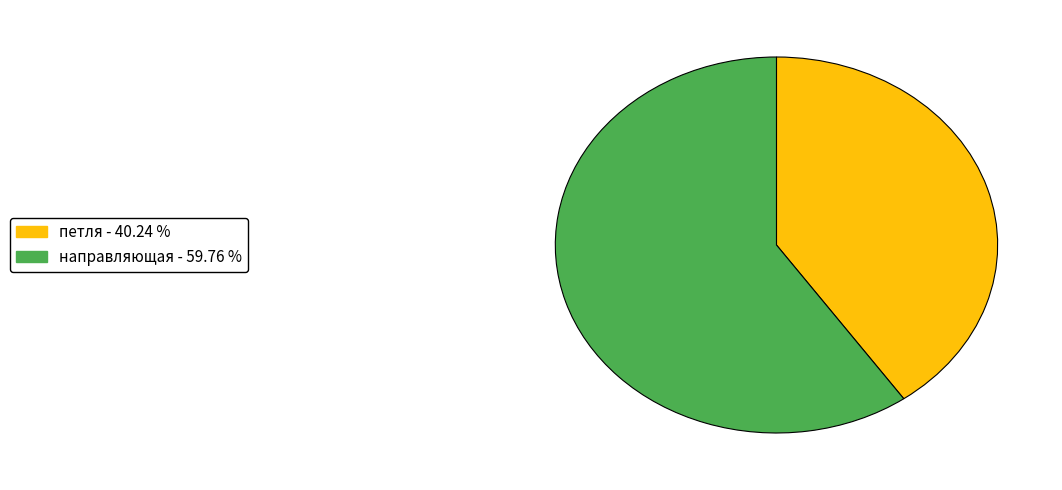

Is there any slice that represents more than half of the pie?

Yes